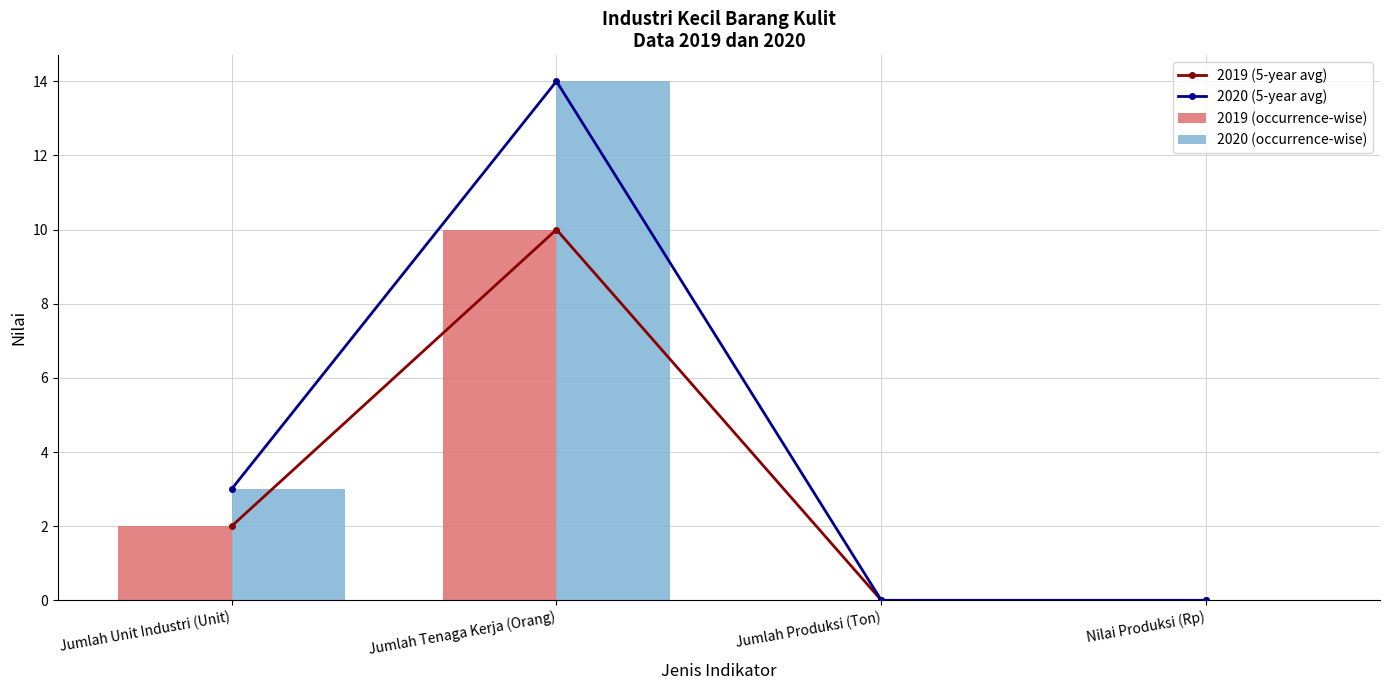

What is the sum of the 2019 (occurrence-wise) values at Jumlah Tenaga Kerja (Orang) and Nilai Produksi (Rp)?

10